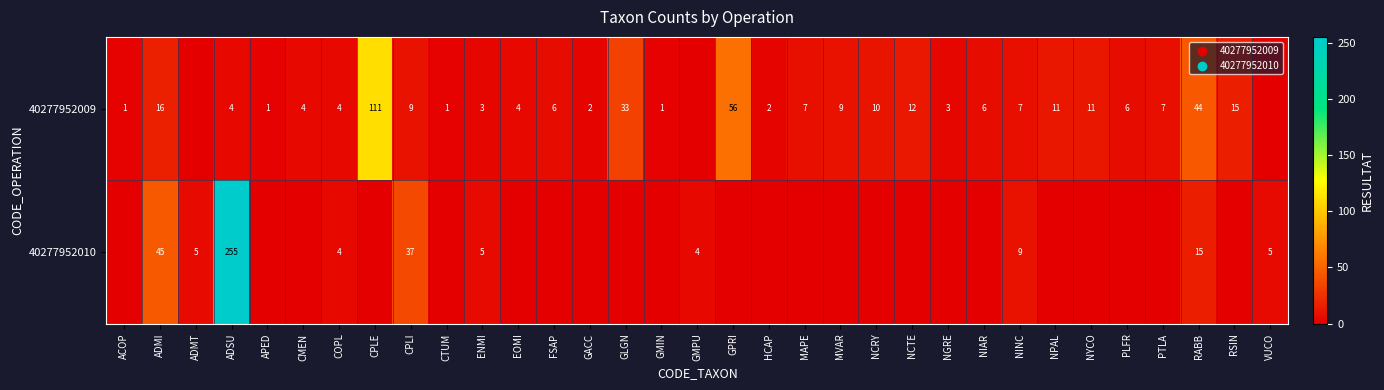

How many data points does each series have?

33